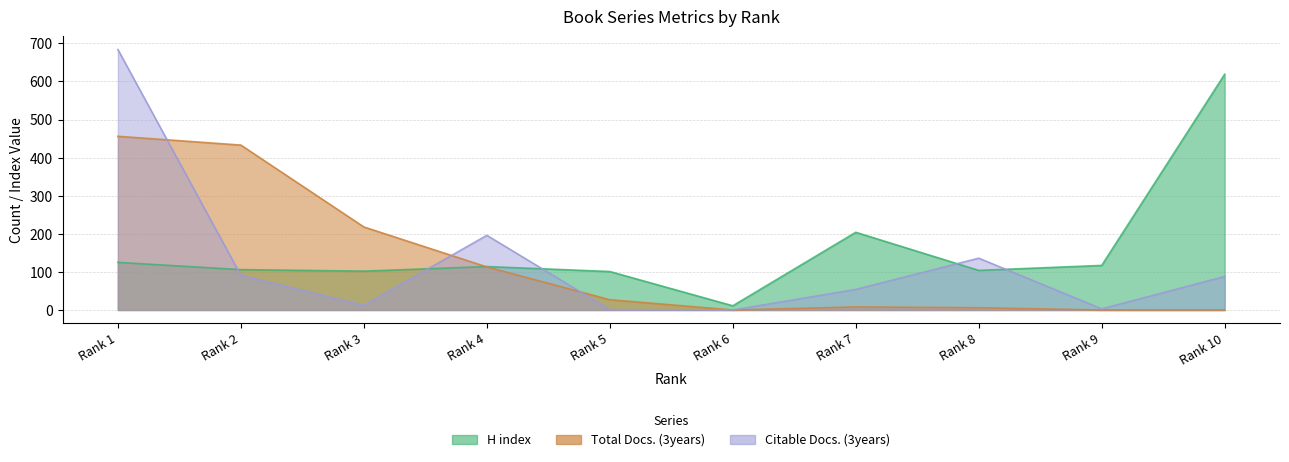

Between Rank 3 and Rank 1, which is larger?

Rank 1